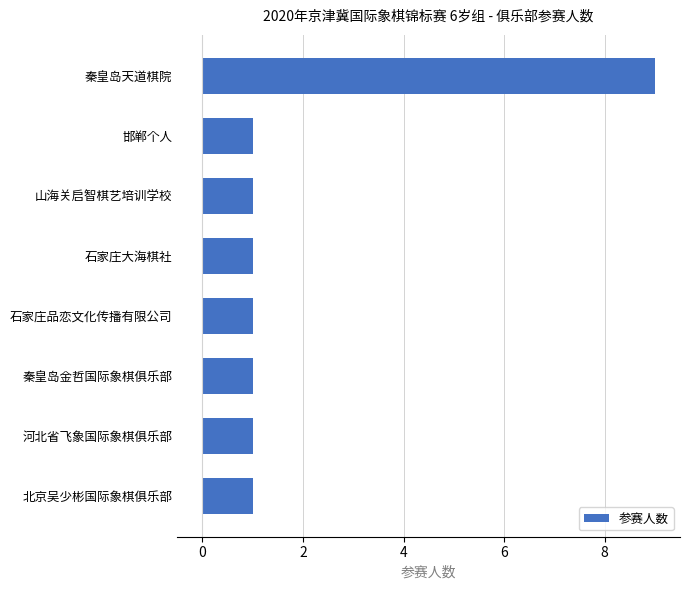

What is the sum of all values?

16